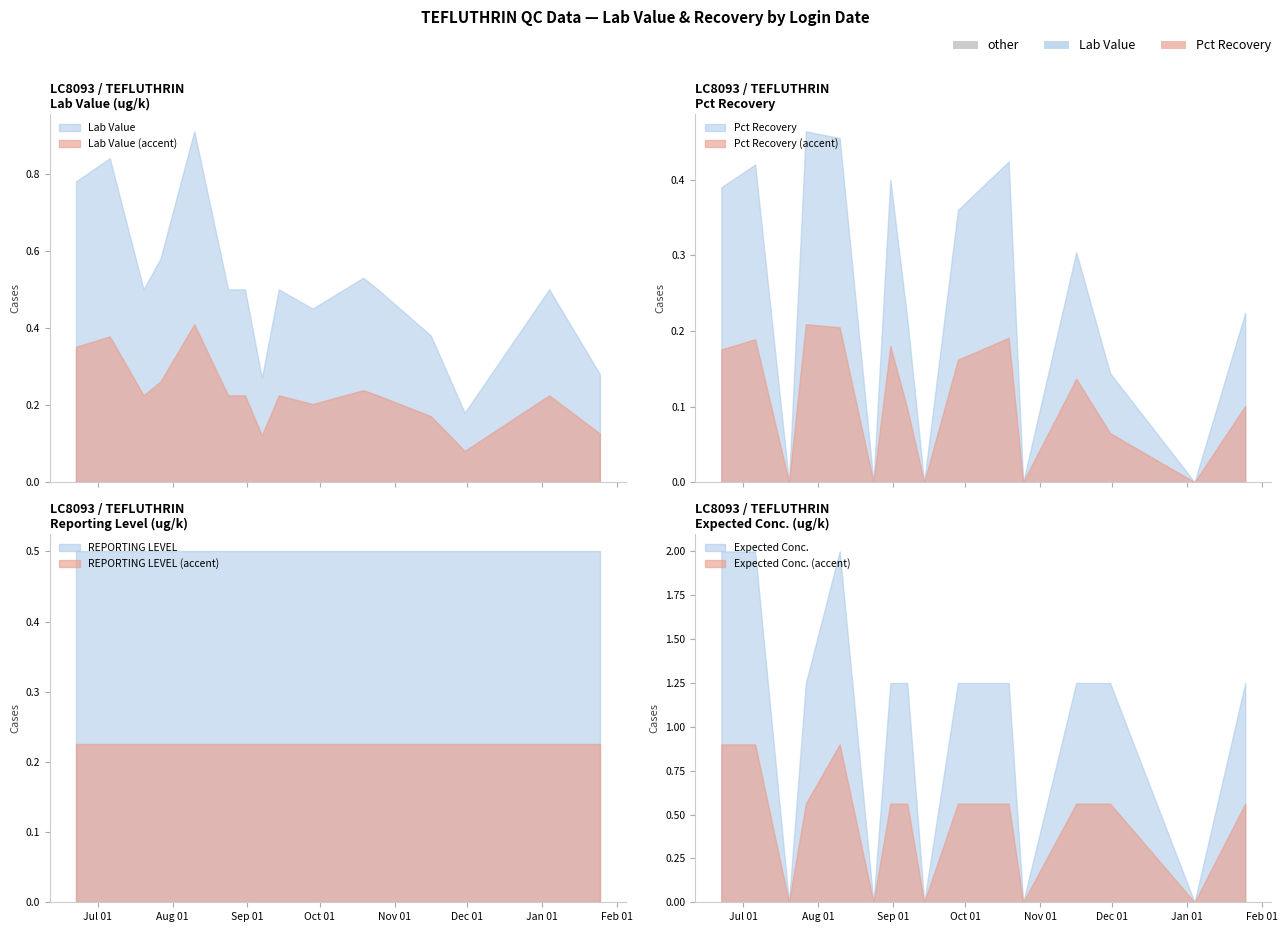

Which series has the largest range (max minus min)?

Lab Value